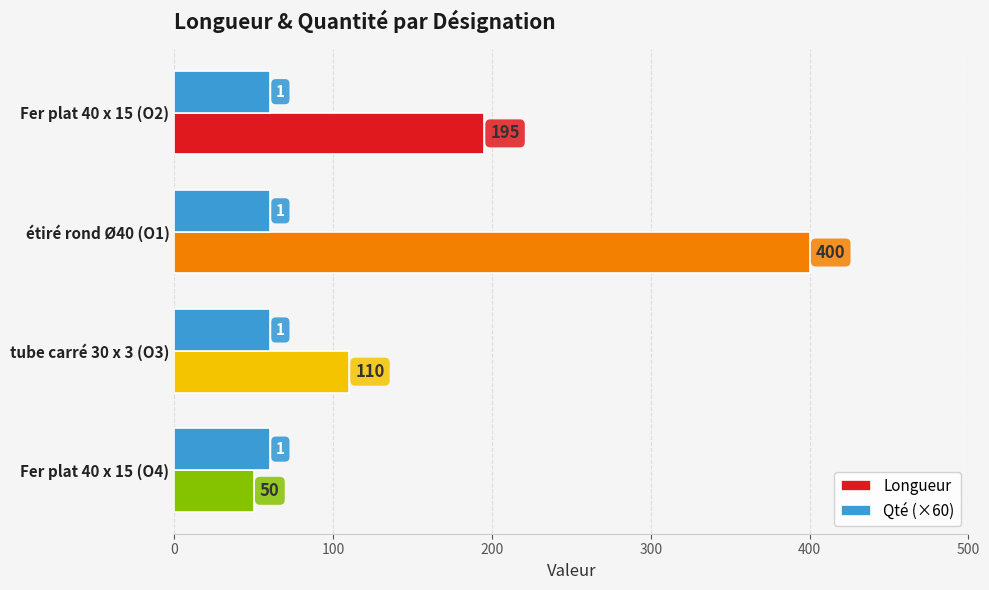

Count the Longueur values in the range 110 to 400.

3